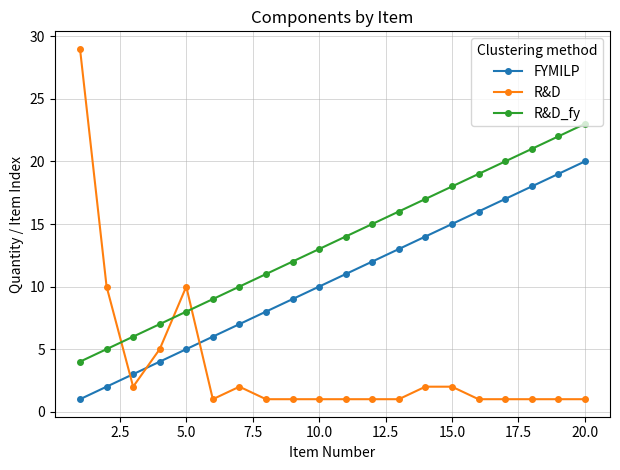

What is the lowest value of the R&D_fy series?

4